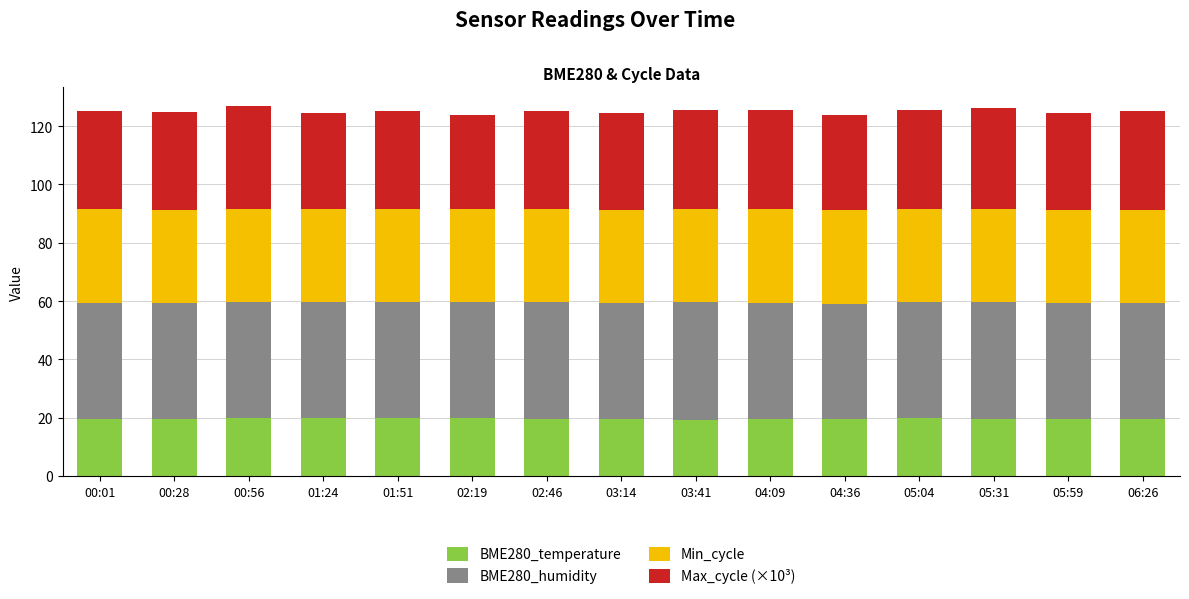

What is the total value across all series at 05:59?

124.6